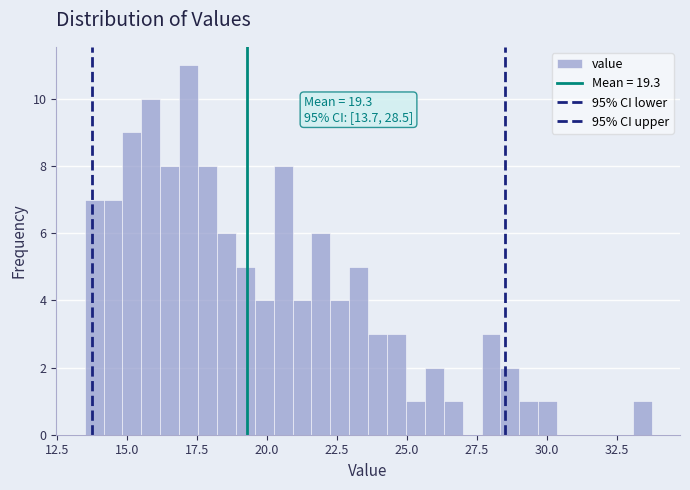

Read against the x-axis, roughly where is the centre of the tallest bar?

17.0